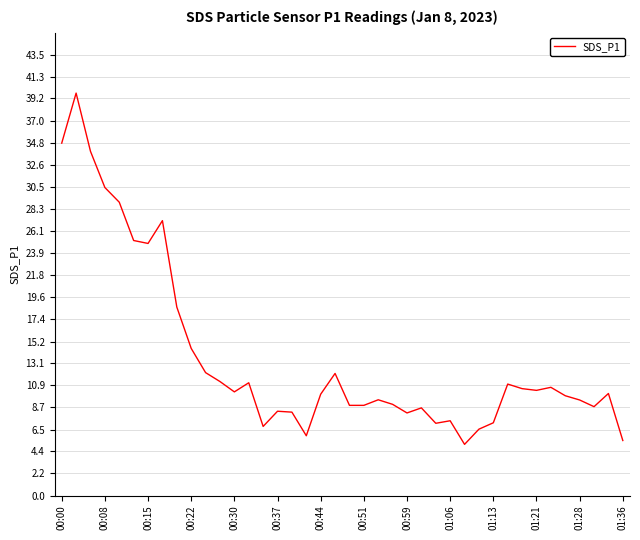

What is the greatest value displayed?

39.7